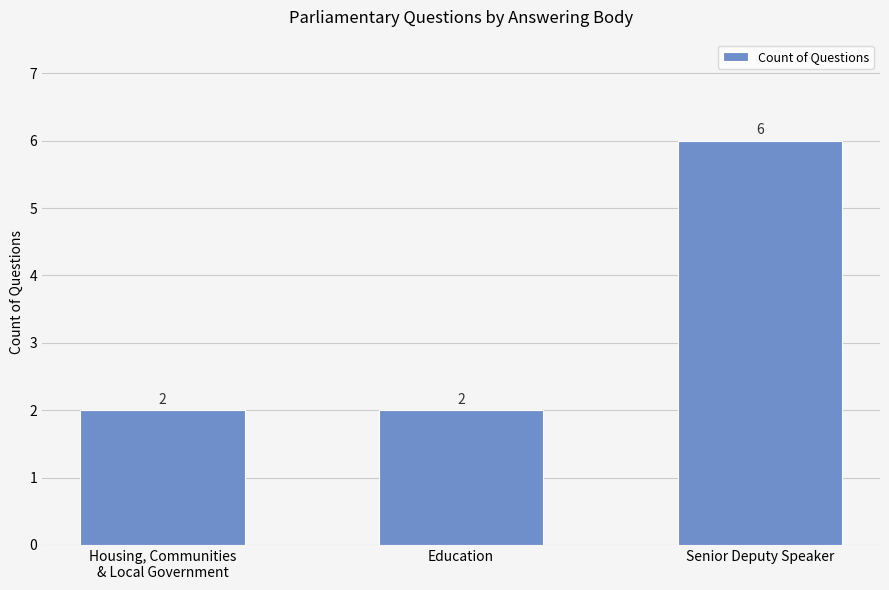

Which category has the highest value across all series?

Senior Deputy Speaker